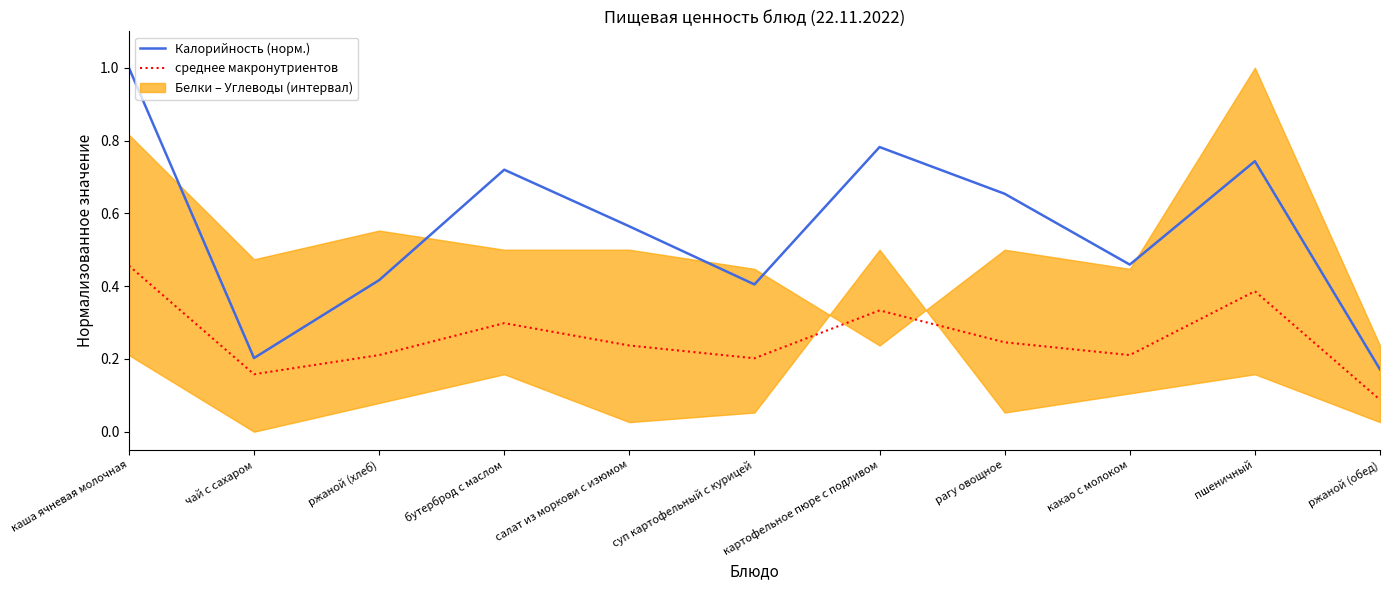

What is the approximate value of среднее макронутриентов at пшеничный?

0.4